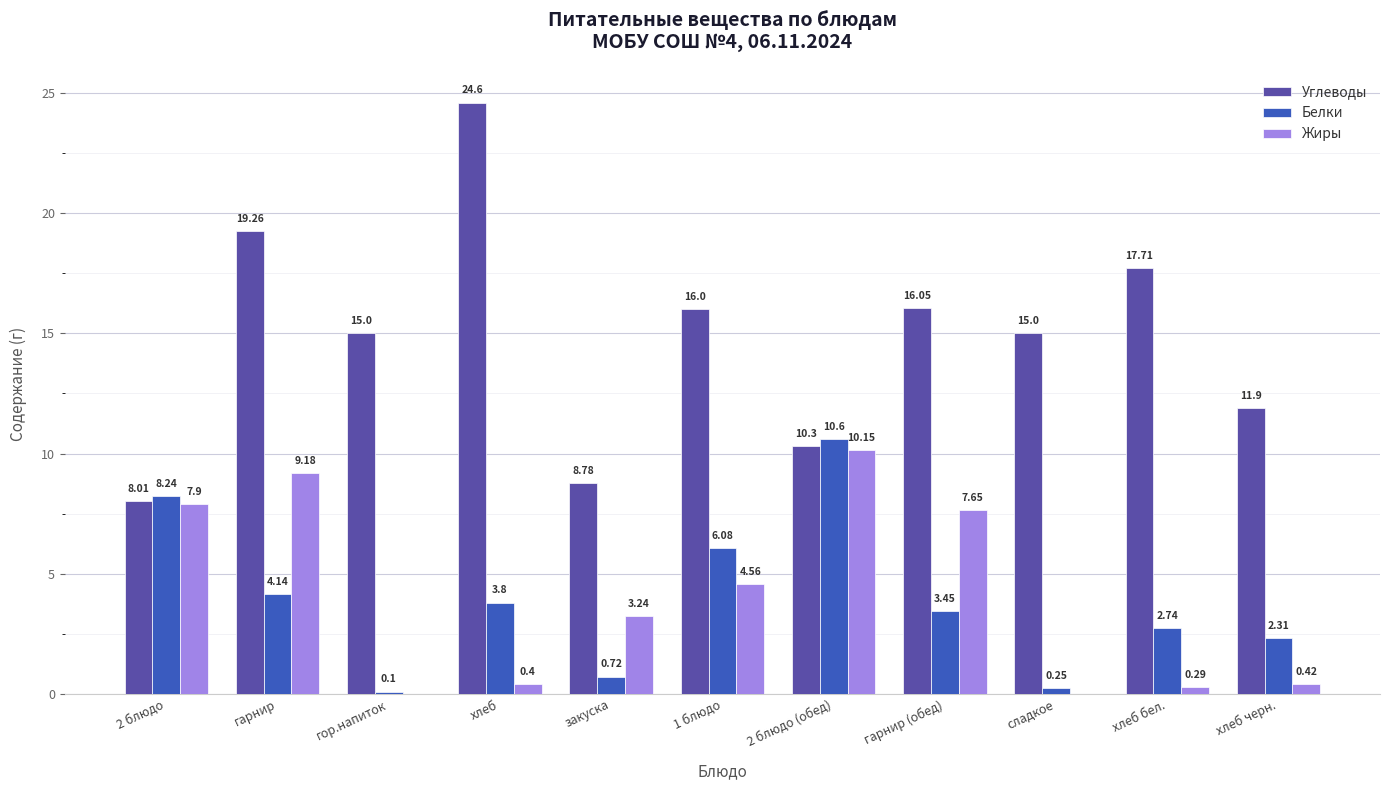

The Белки series shows 10.6 at 2 блюдо (обед). True or false?

True